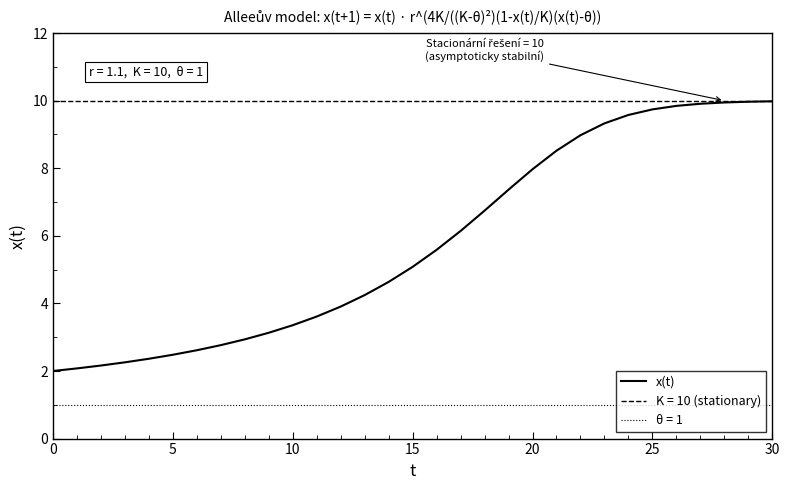

What is the value of the 15th point from the left?

4.6